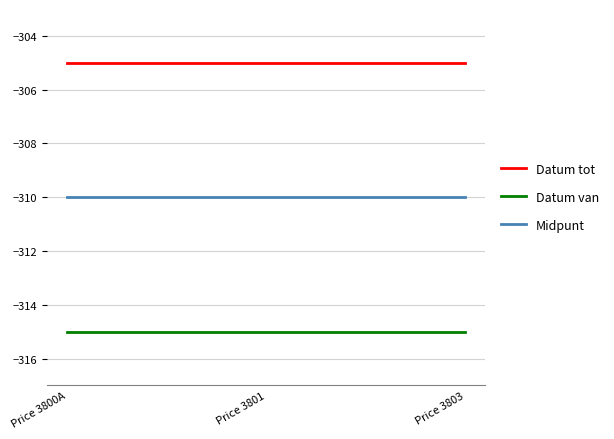

What is the maximum value for Datum tot?

-305